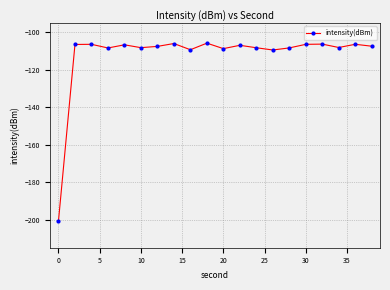

What is the maximum value shown in the chart?

-105.8